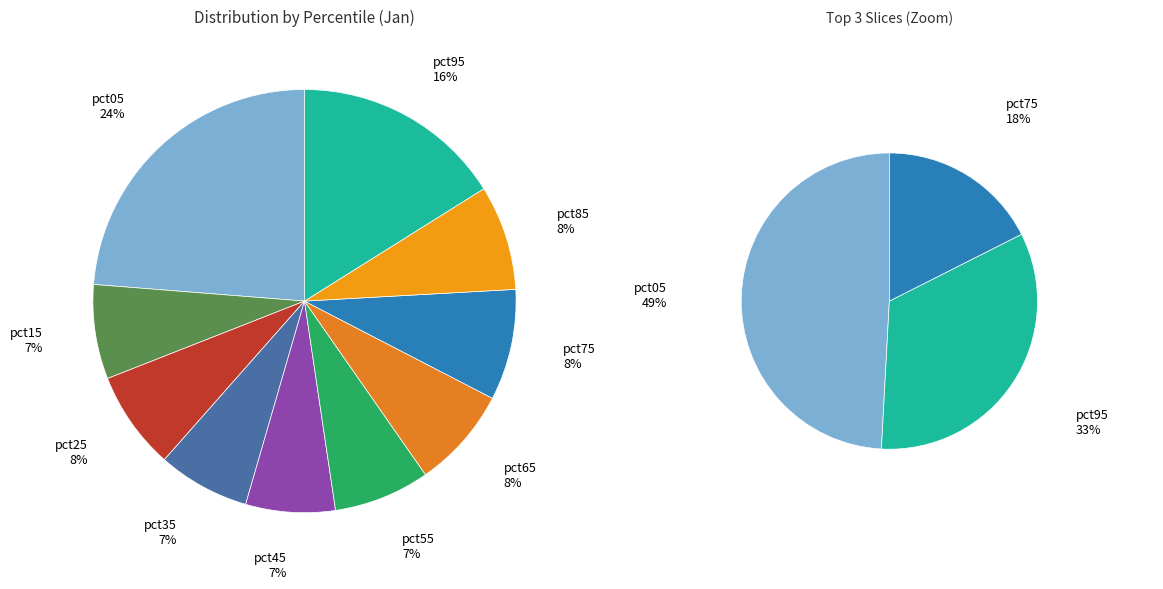

Which category has the smallest portion of the pie?

pct45